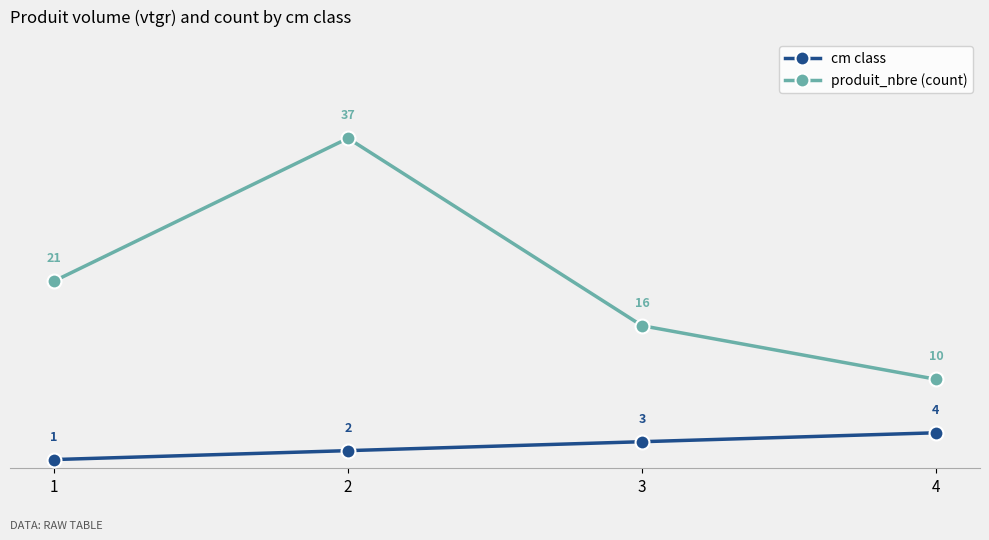

What is the highest value of the cm class series?

4